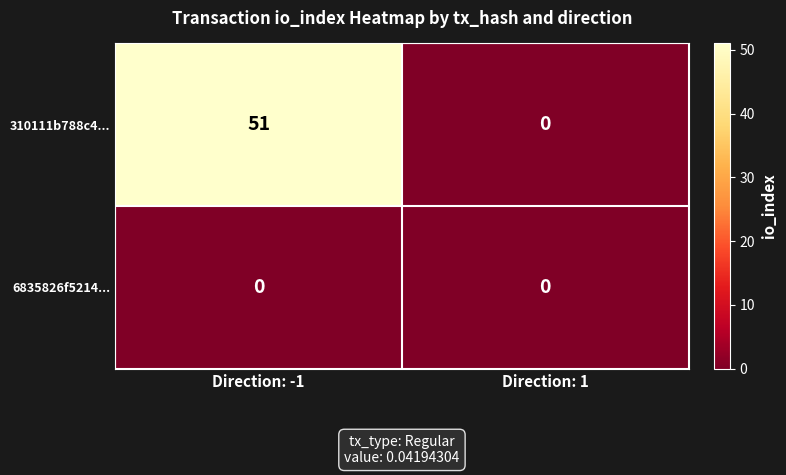

What is the difference between the 310111b788c4... values at Direction: 1 and Direction: -1?

51